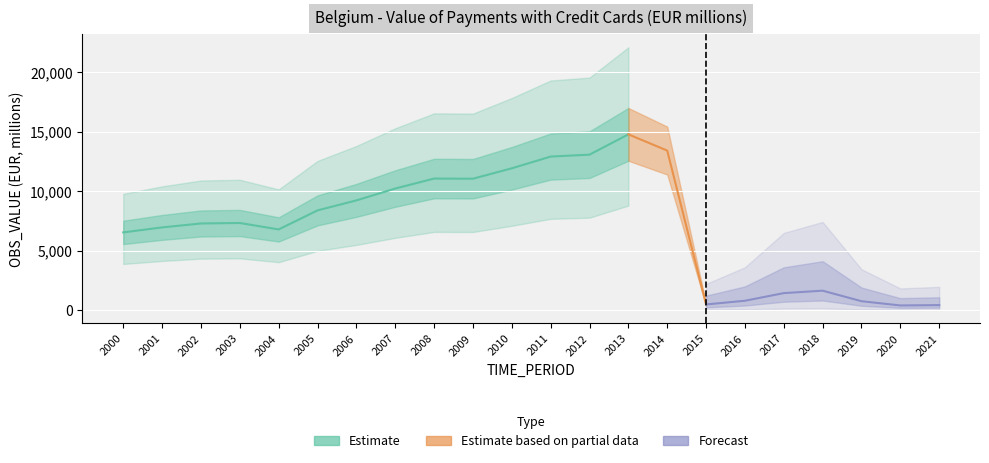

How many points are lower than both their immediate neighbors (excluding endpoints)?

4